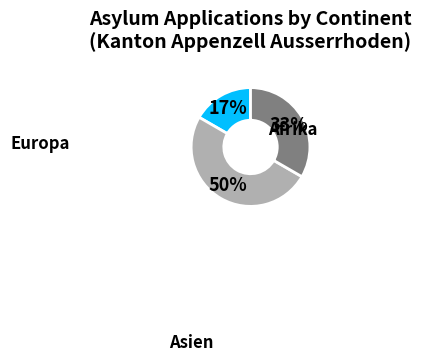

To the nearest percent, what is the difference between the largest and smallest slice percentages?

33%